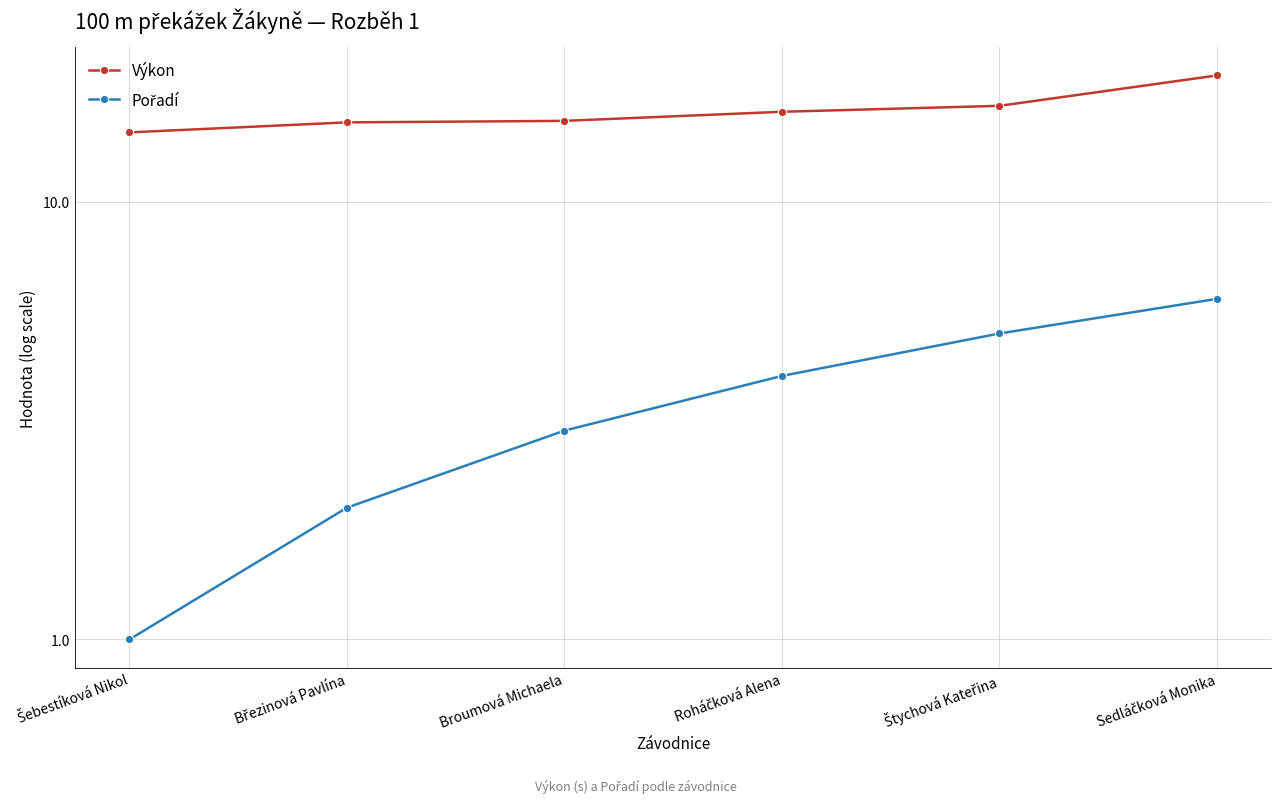

Reading left to right, what are all the values shown in this chart?

Výkon: 14.4	15.2	15.3	16.1	16.6	19.4
Pořadí: 1.0	2.0	3.0	4.0	5.0	6.0